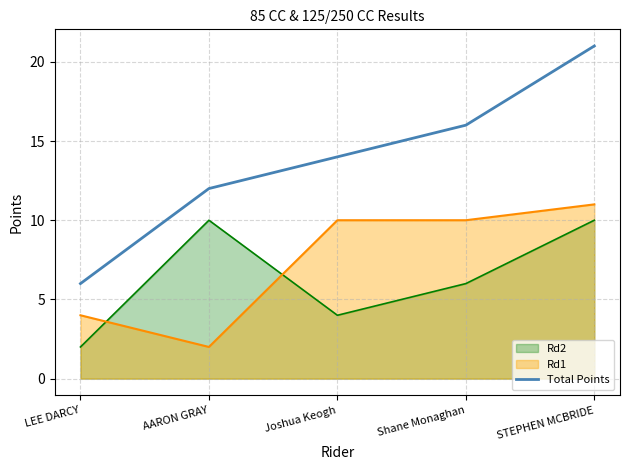

Which category has the lowest value across all series?

LEE DARCY